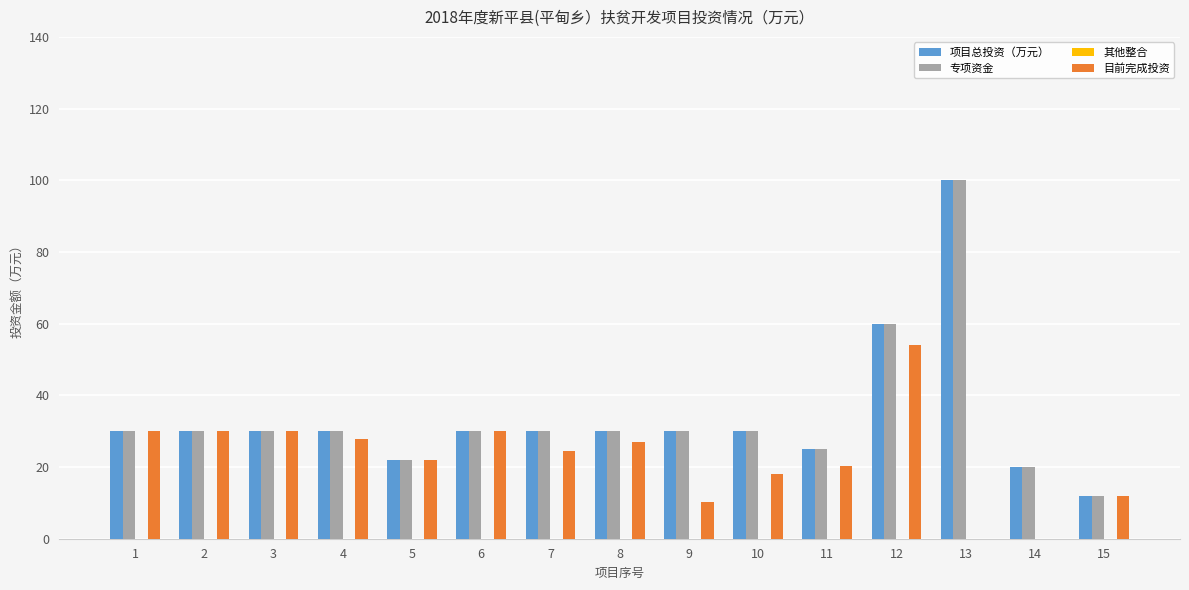

What is the highest value of the 目前完成投资 series?

54.0